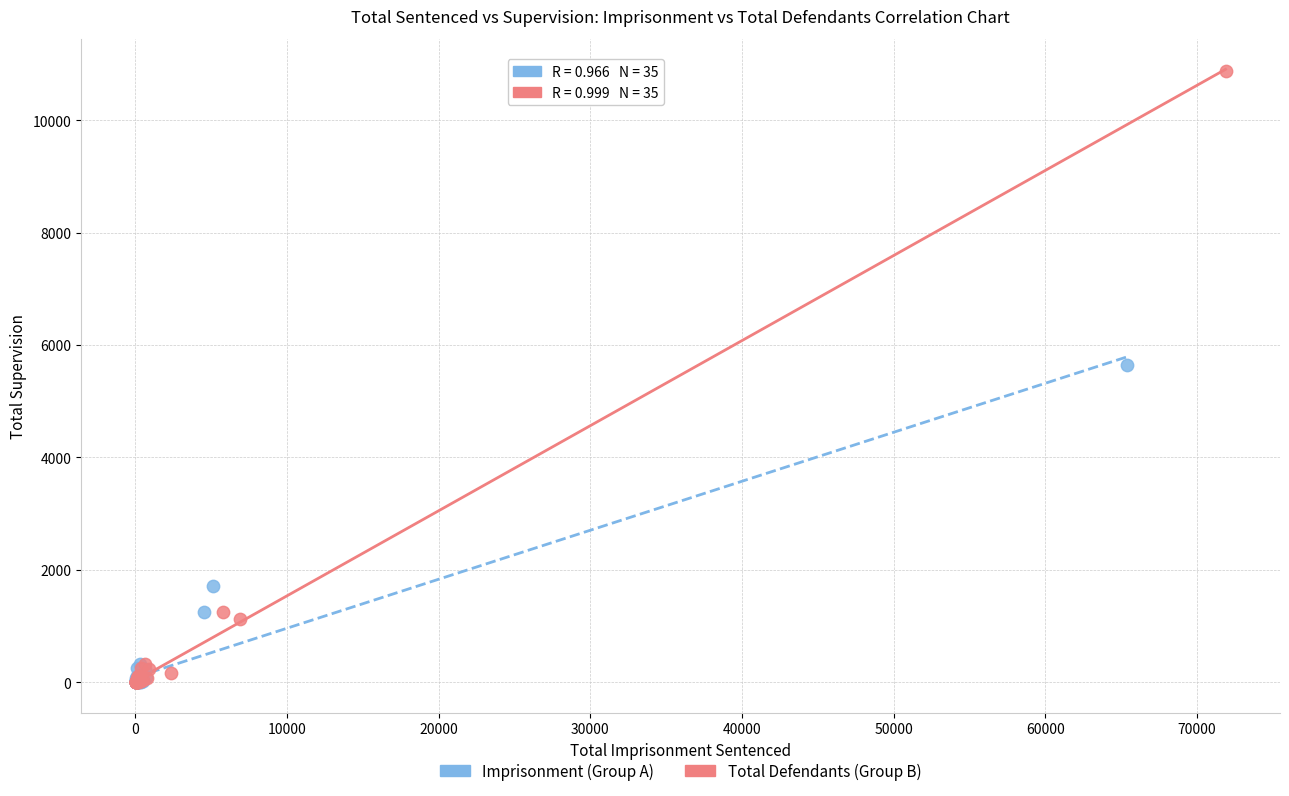

Which series contains the highest Y value?

Total Defendants (Group B)